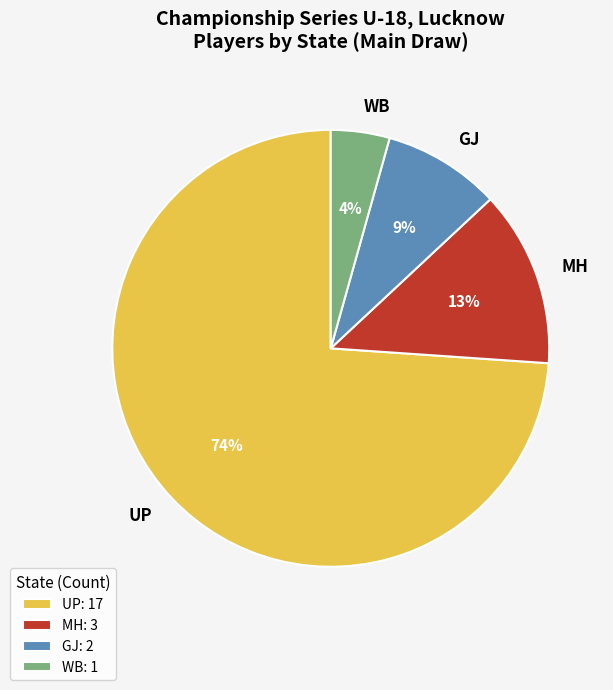

To the nearest percent, what is the difference between the GJ and UP slice percentages?

65%